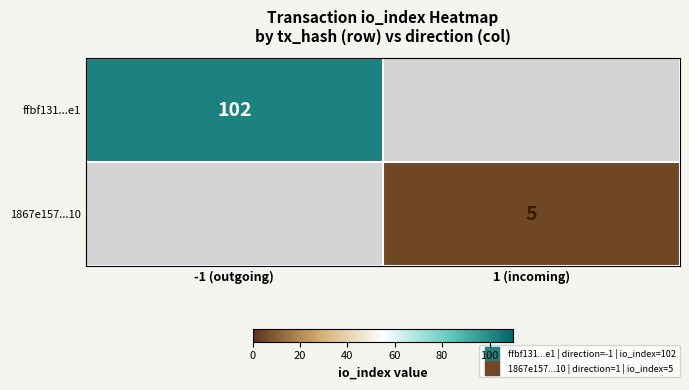

At which label does ffbf131...e1 reach its peak?

-1 (outgoing)